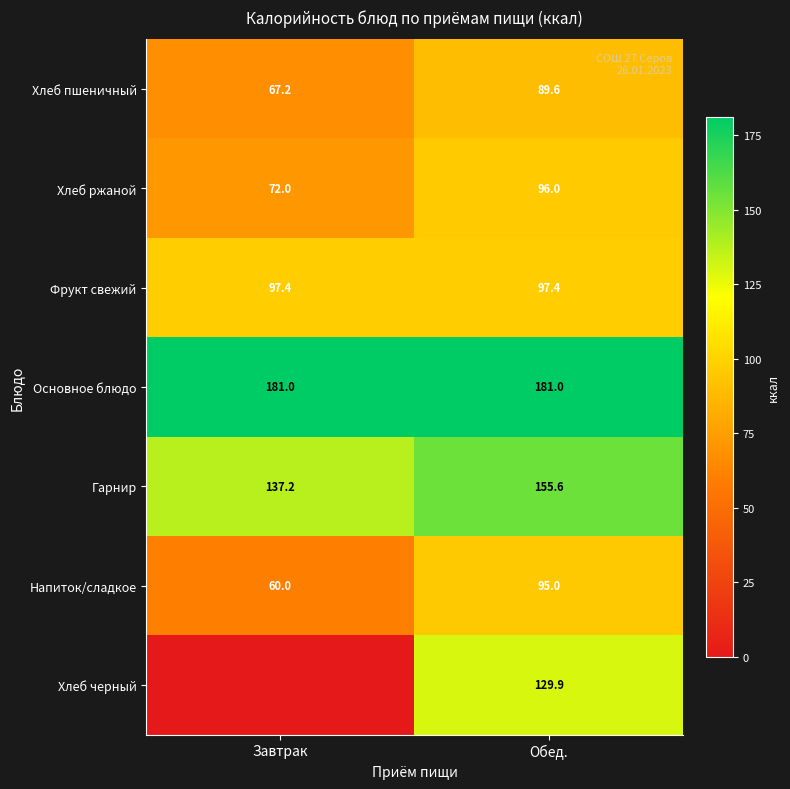

What is the greatest value displayed?

181.0